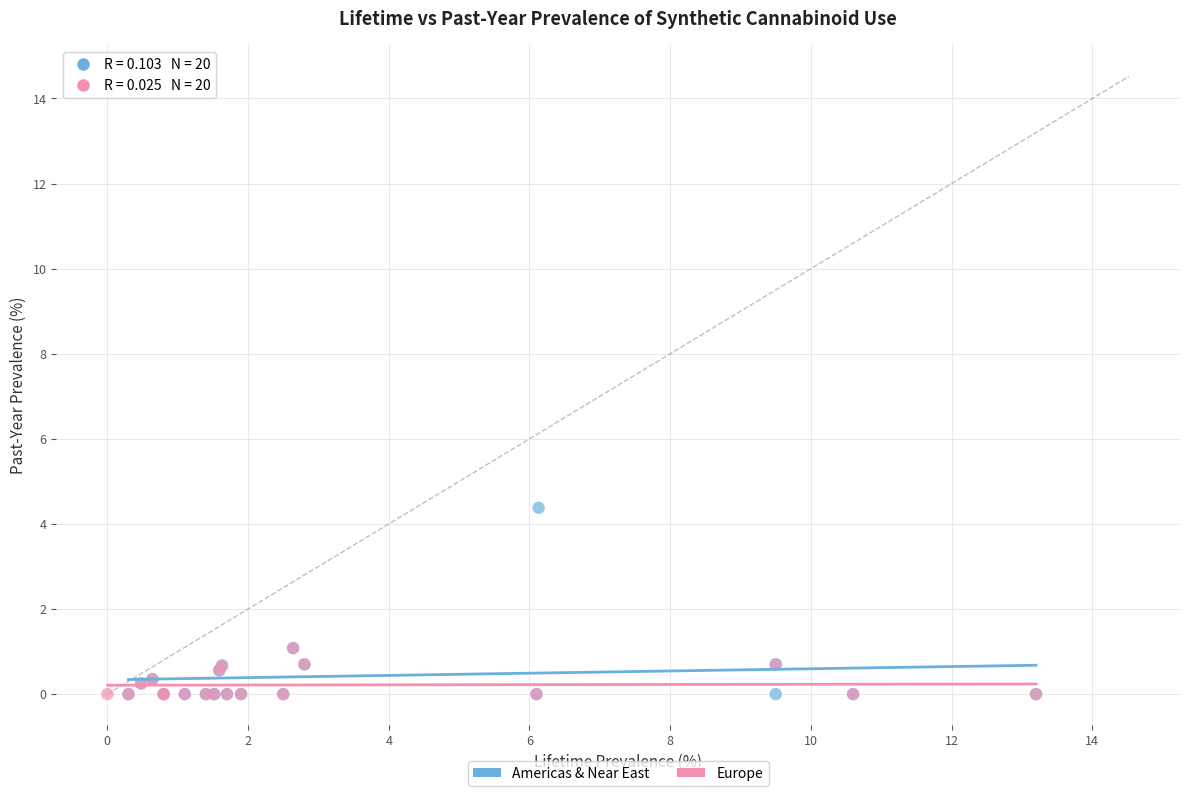

Which series contains the highest Y value?

Americas & Near East